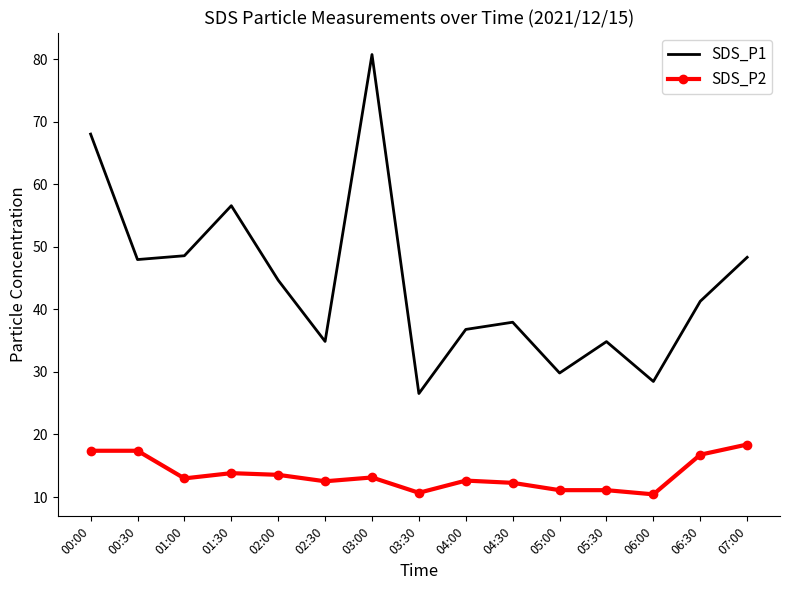

What position from the right is 05:00?

5